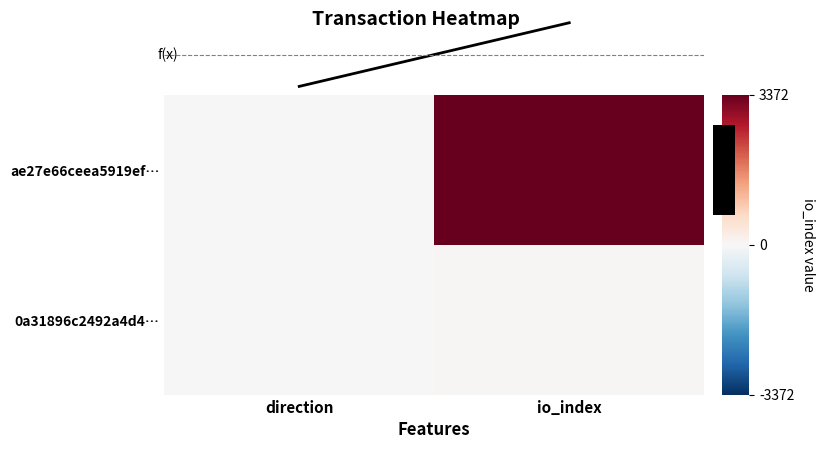

What is the greatest value displayed?

3400